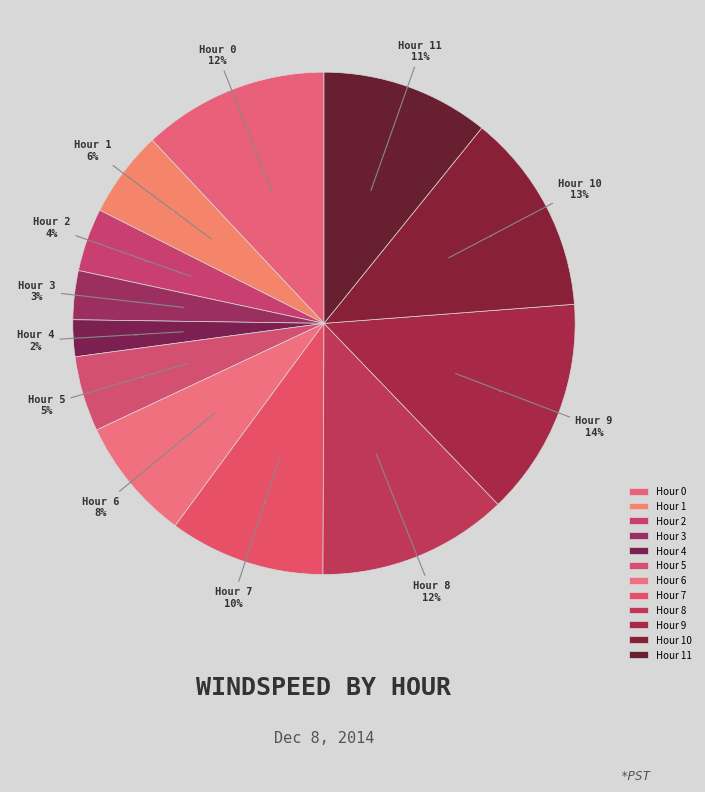

True or false: Hour 9 accounts for 6% of the total.

False